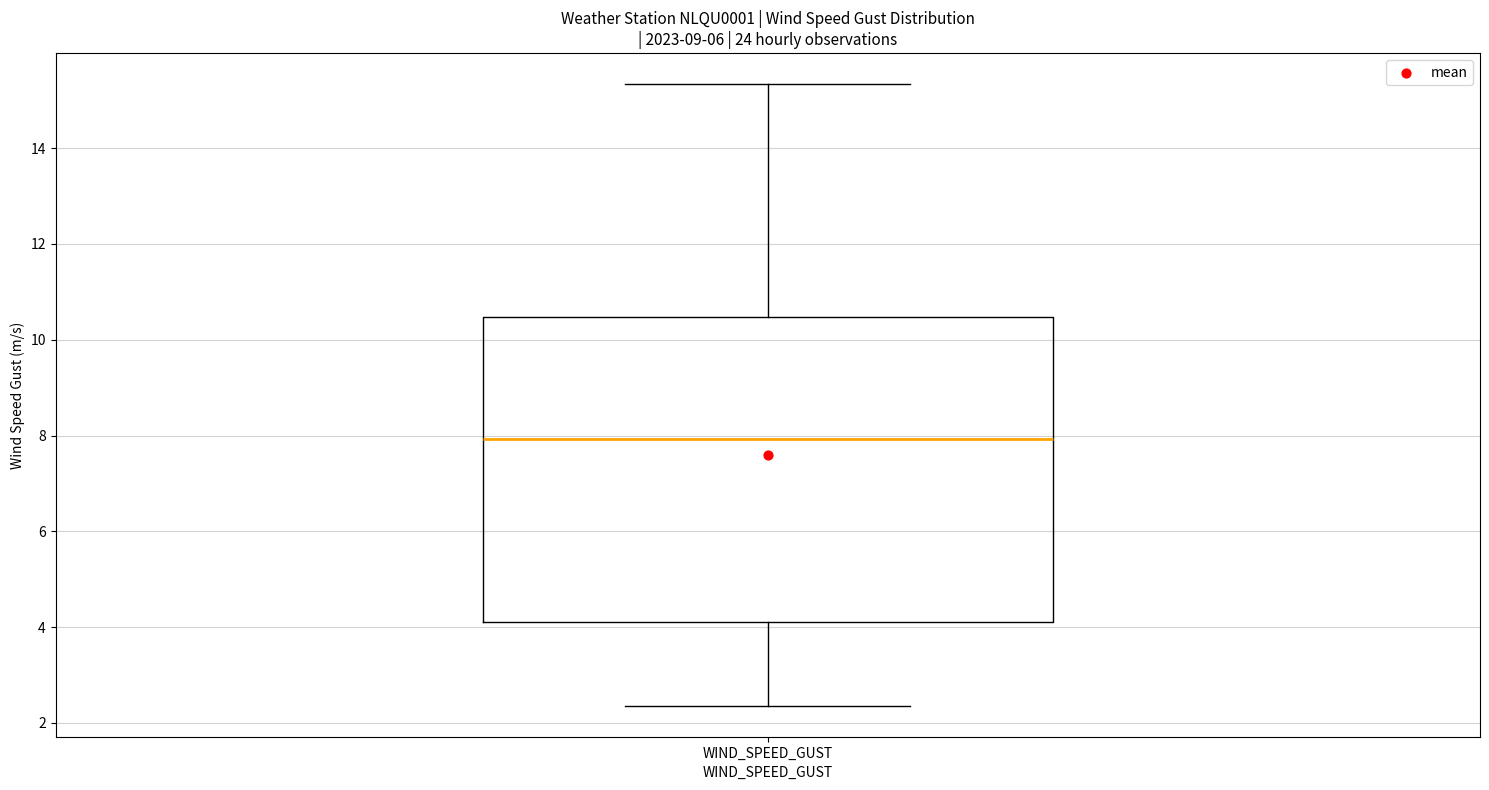

Transcribe this box plot: give where the median line is, the range the box spans, and where the two whiskers end, as read against the y-axis. The values are not printed on the chart, so give them approximately, as read against the axis.

median 8.0, box 4.2 to 10.4, whiskers 2.4 to 15.4